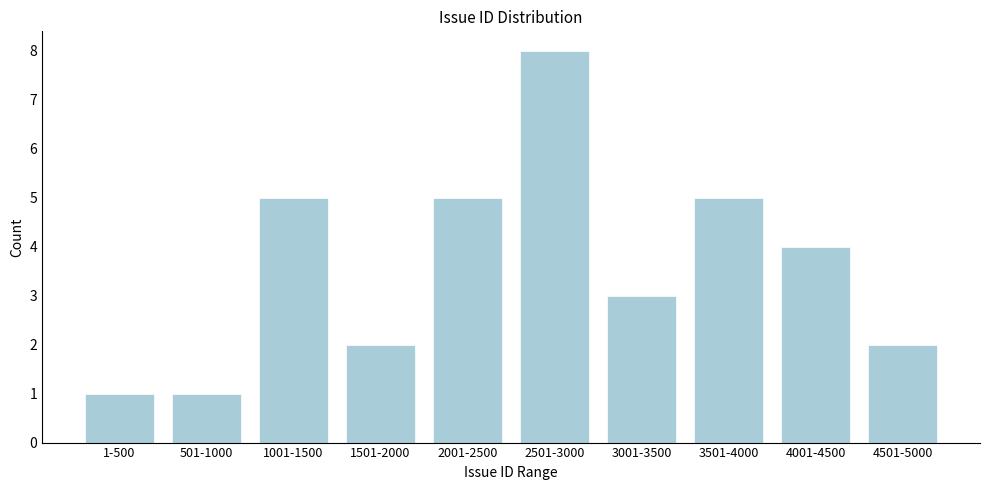

Reading left to right, list all the values displayed in this chart.

1-500=1	501-1000=1	1001-1500=5	1501-2000=2	2001-2500=5	2501-3000=8	3001-3500=3	3501-4000=5	4001-4500=4	4501-5000=2